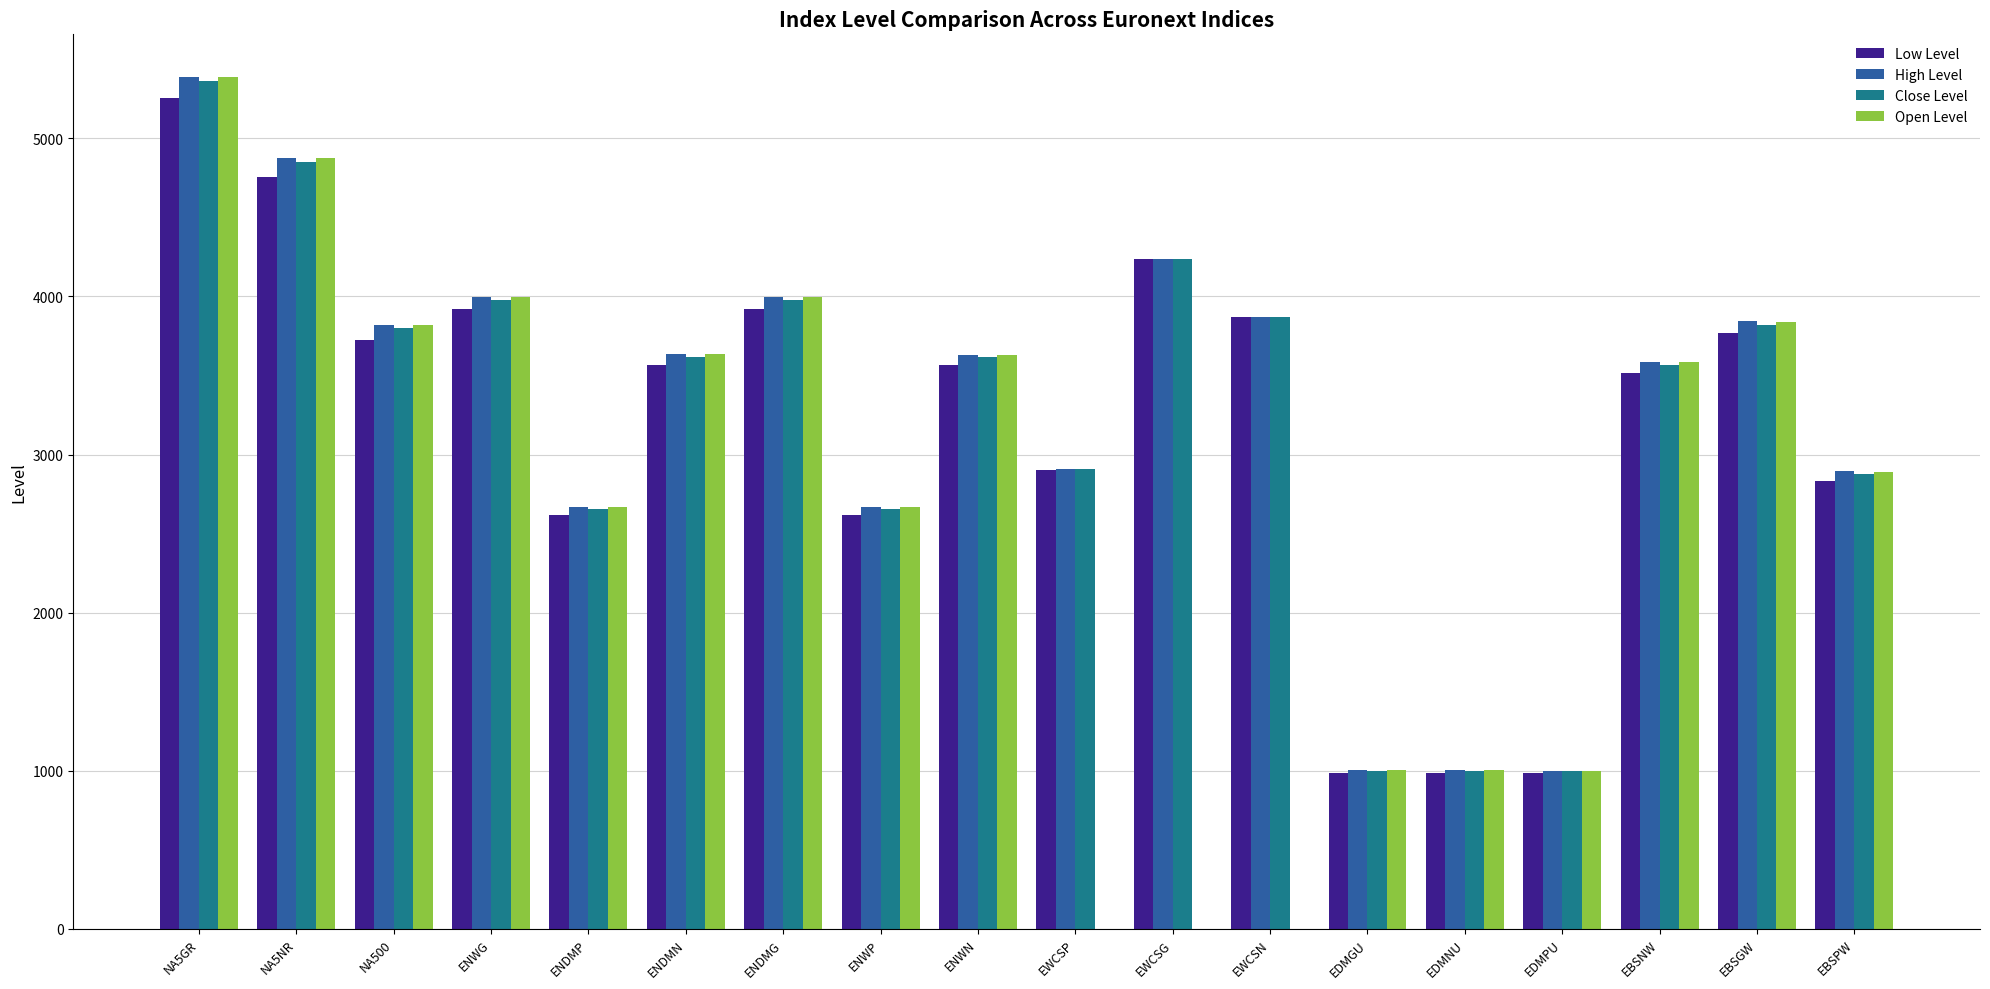

The Close Level series shows 2875.4 at EBSPW. True or false?

True